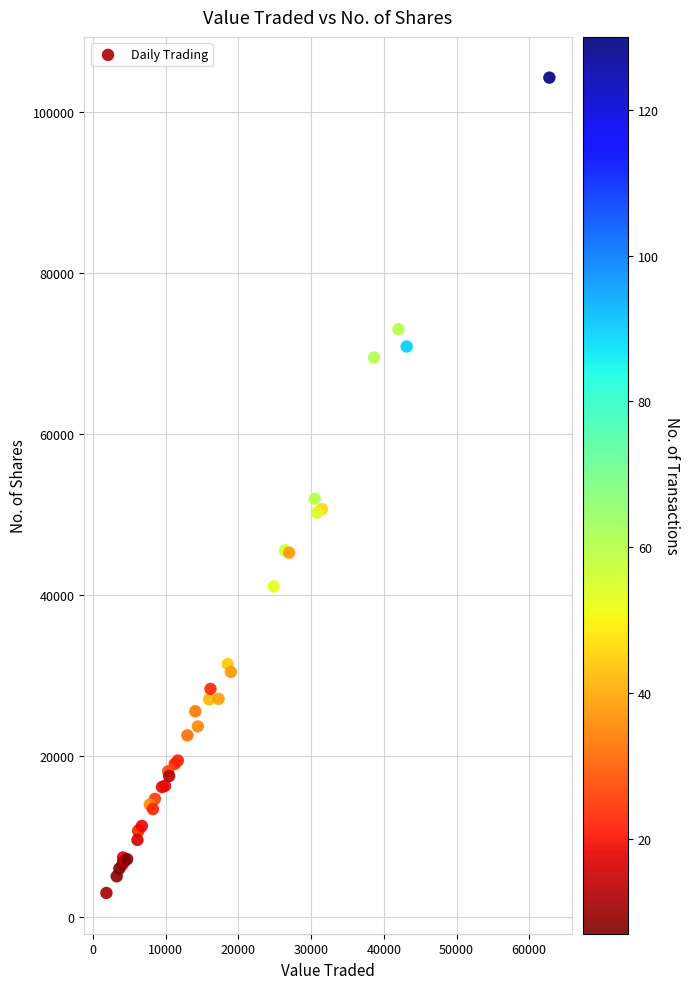

What Y value in the scatter plot is closest to 53620?

51944